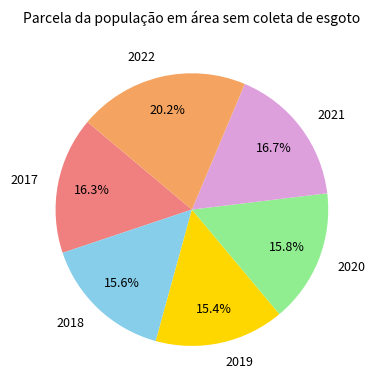

To the nearest percent, what is the combined percentage of 2017 and 2022?

36%